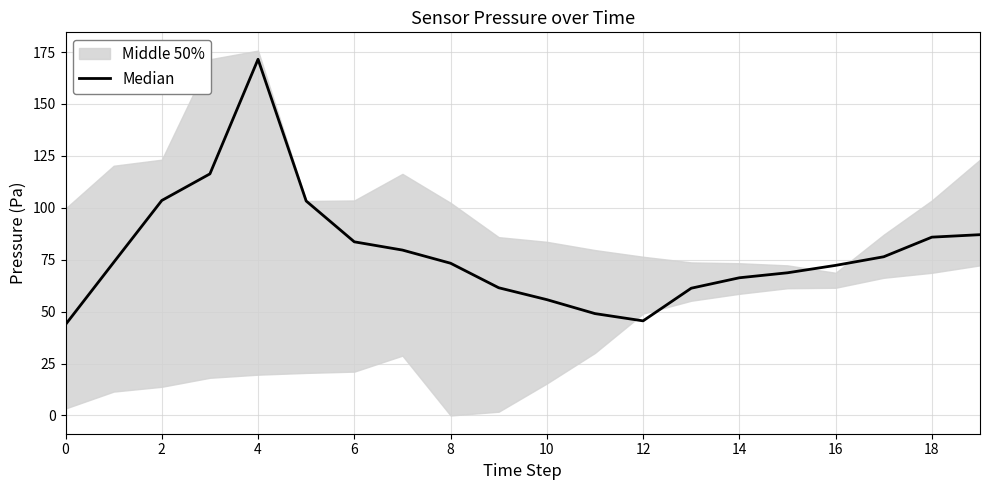

What is the difference between the maximum and minimum values?

127.8